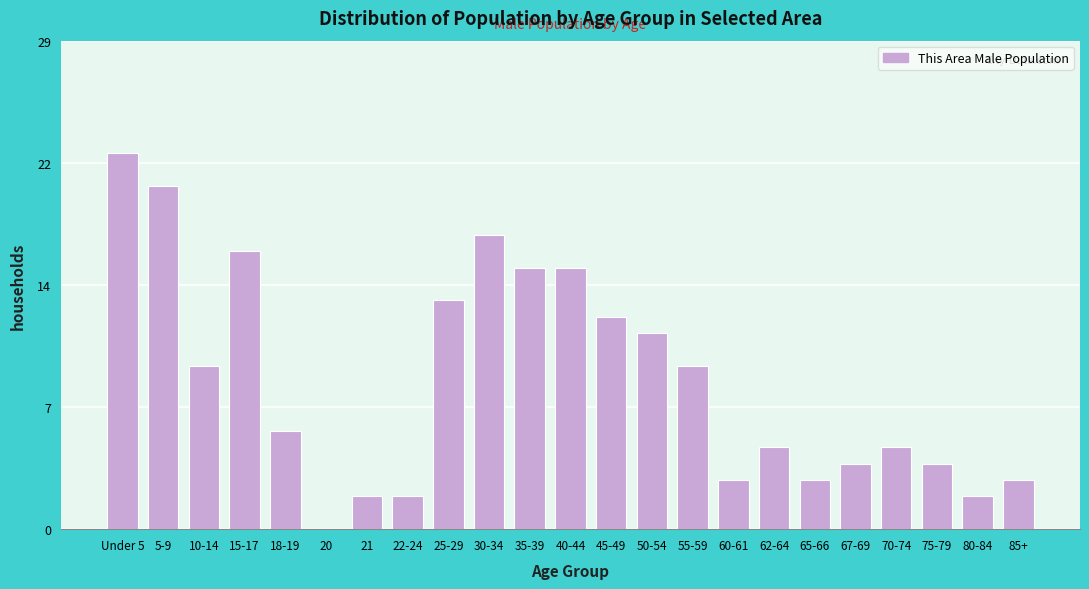

Are the bars horizontal?

No